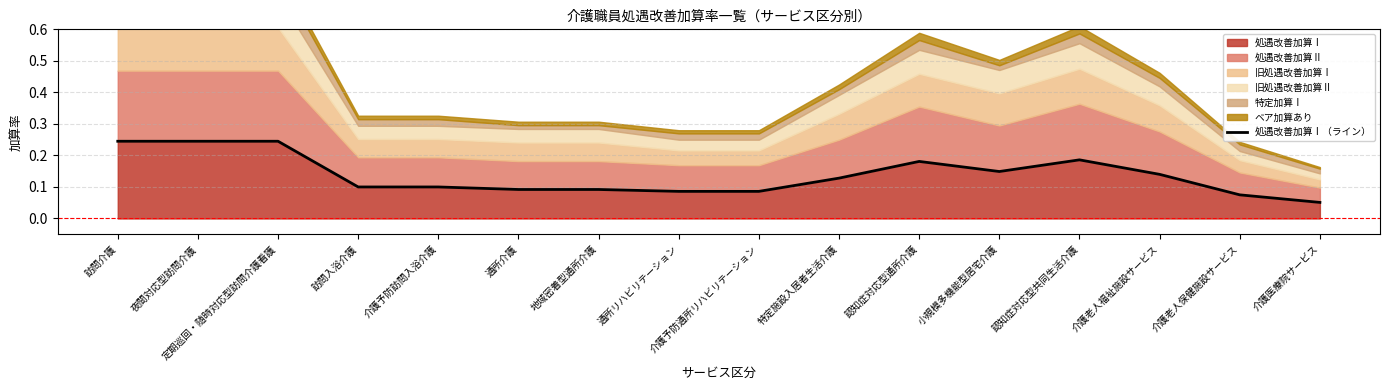

How many values are between 0 and 1?

16